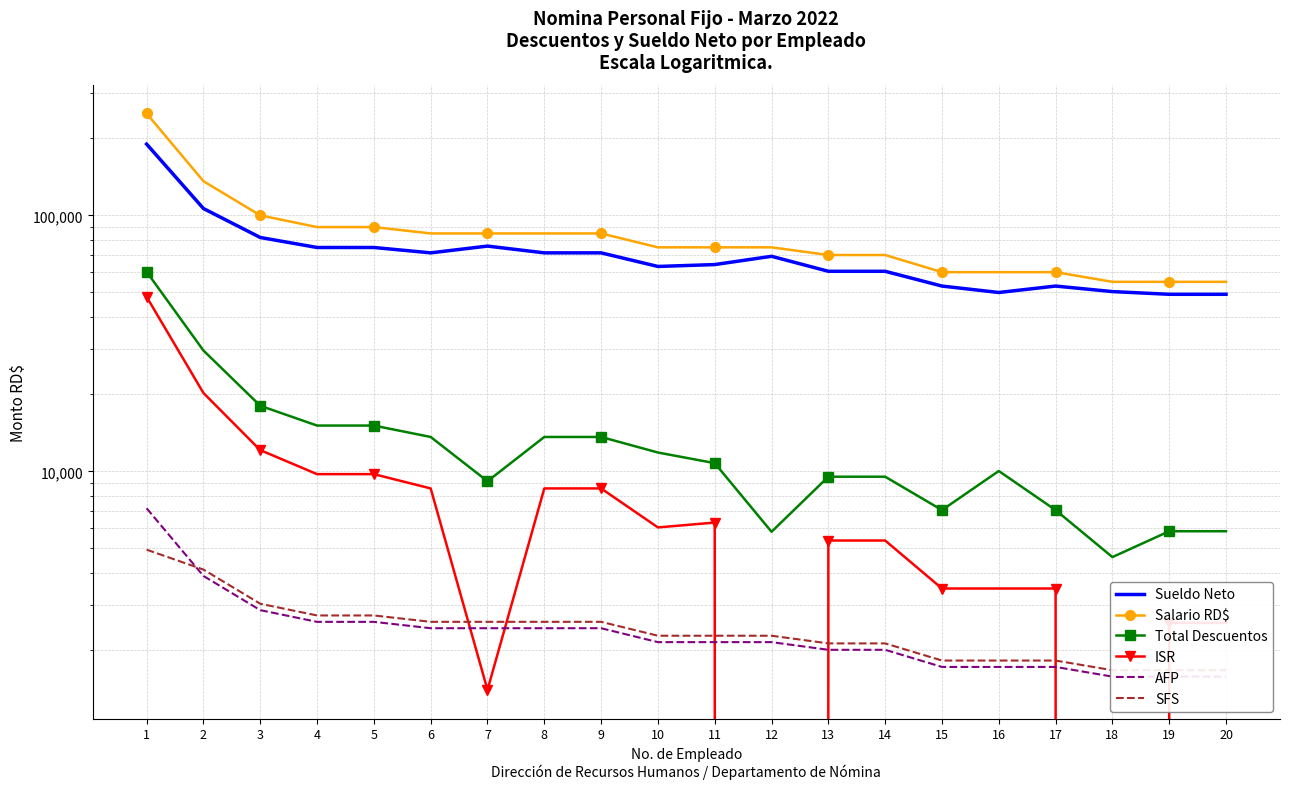

What is the total value across all series at 11?

160741.9